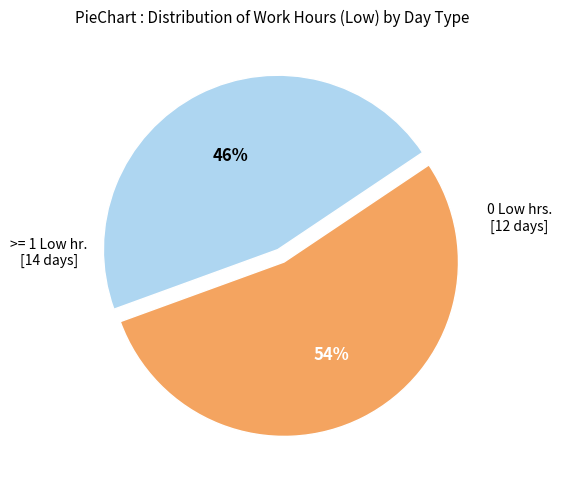

Does any single category account for the majority?

Yes